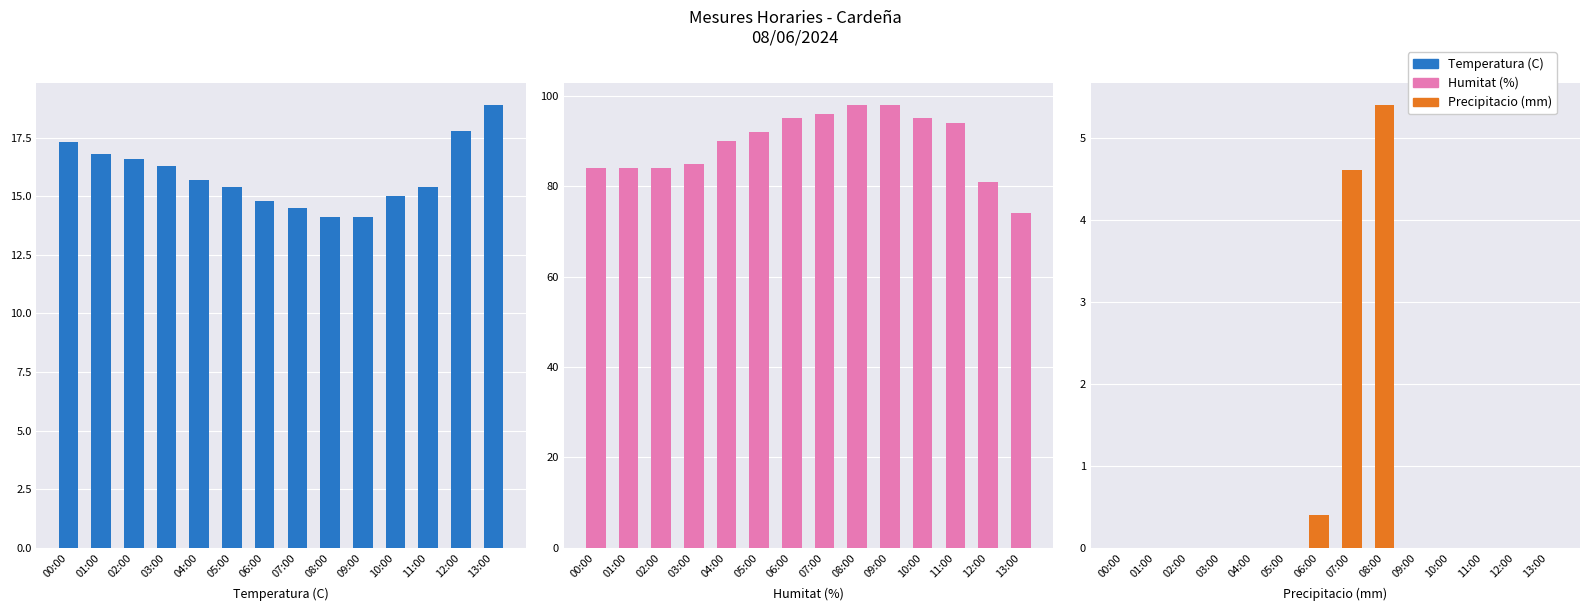

What is the spread (max minus min) of values at 02:00?

84.0